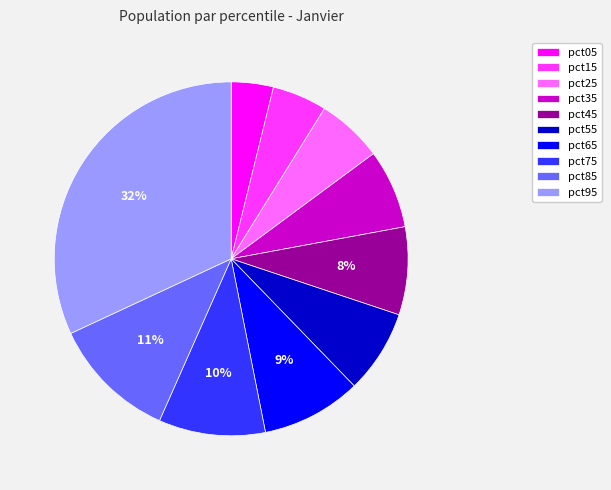

To the nearest percent, what portion does pct45 represent?

8%